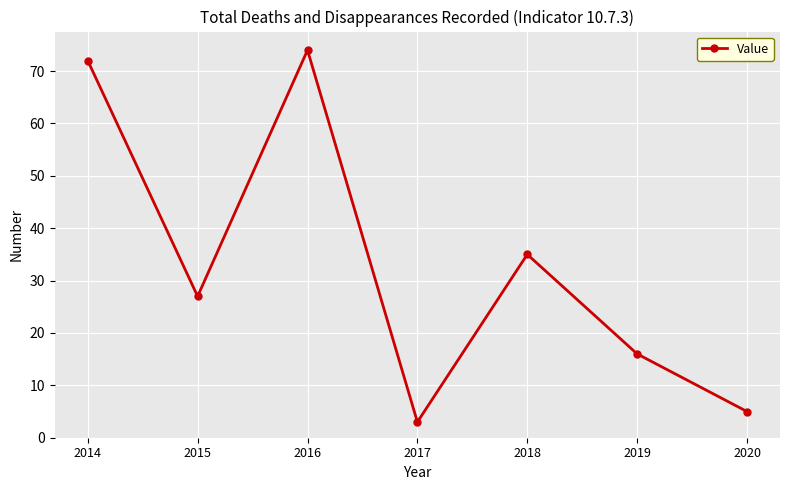

Where is the first local minimum?

2015